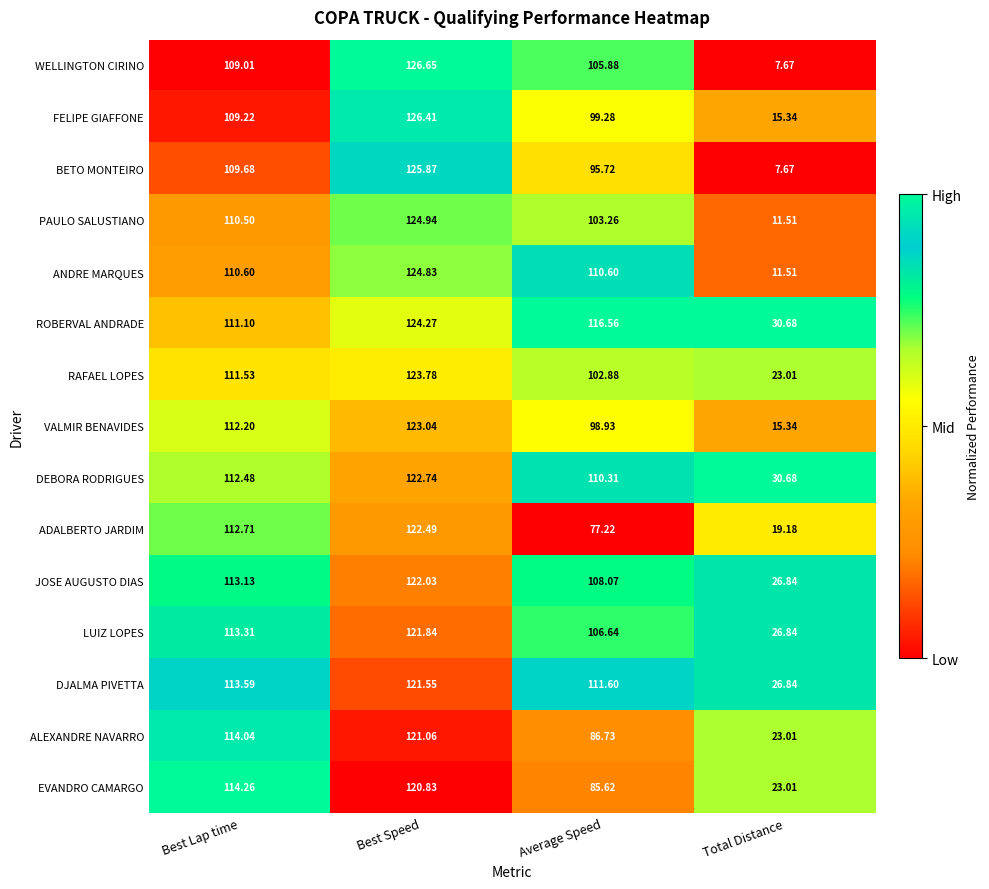

How many distinct data groups are displayed?

15